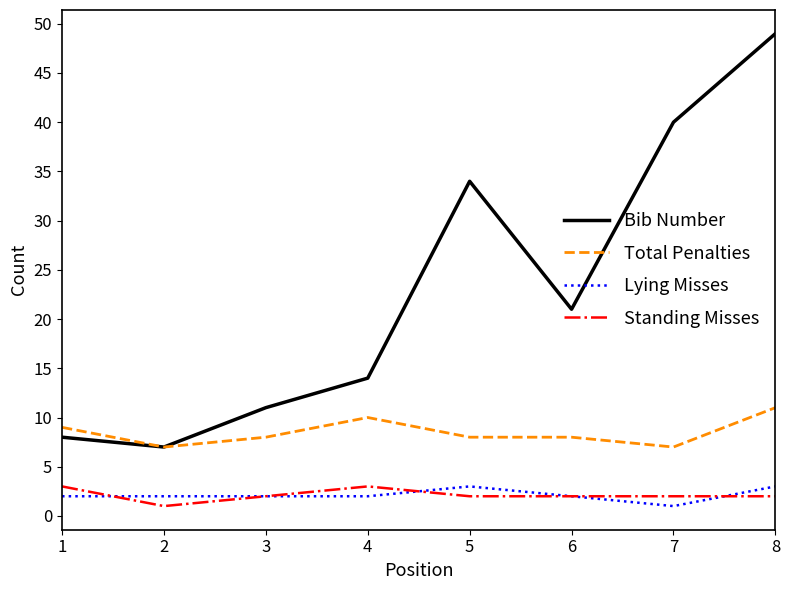

Reading left to right, extract all data points from this chart.

Bib Number: 1=8	2=7	3=11	4=14	5=34	6=21	7=40	8=49
Total Penalties: 1=9	2=7	3=8	4=10	5=8	6=8	7=7	8=11
Lying Misses: 1=2	2=2	3=2	4=2	5=3	6=2	7=1	8=3
Standing Misses: 1=3	2=1	3=2	4=3	5=2	6=2	7=2	8=2